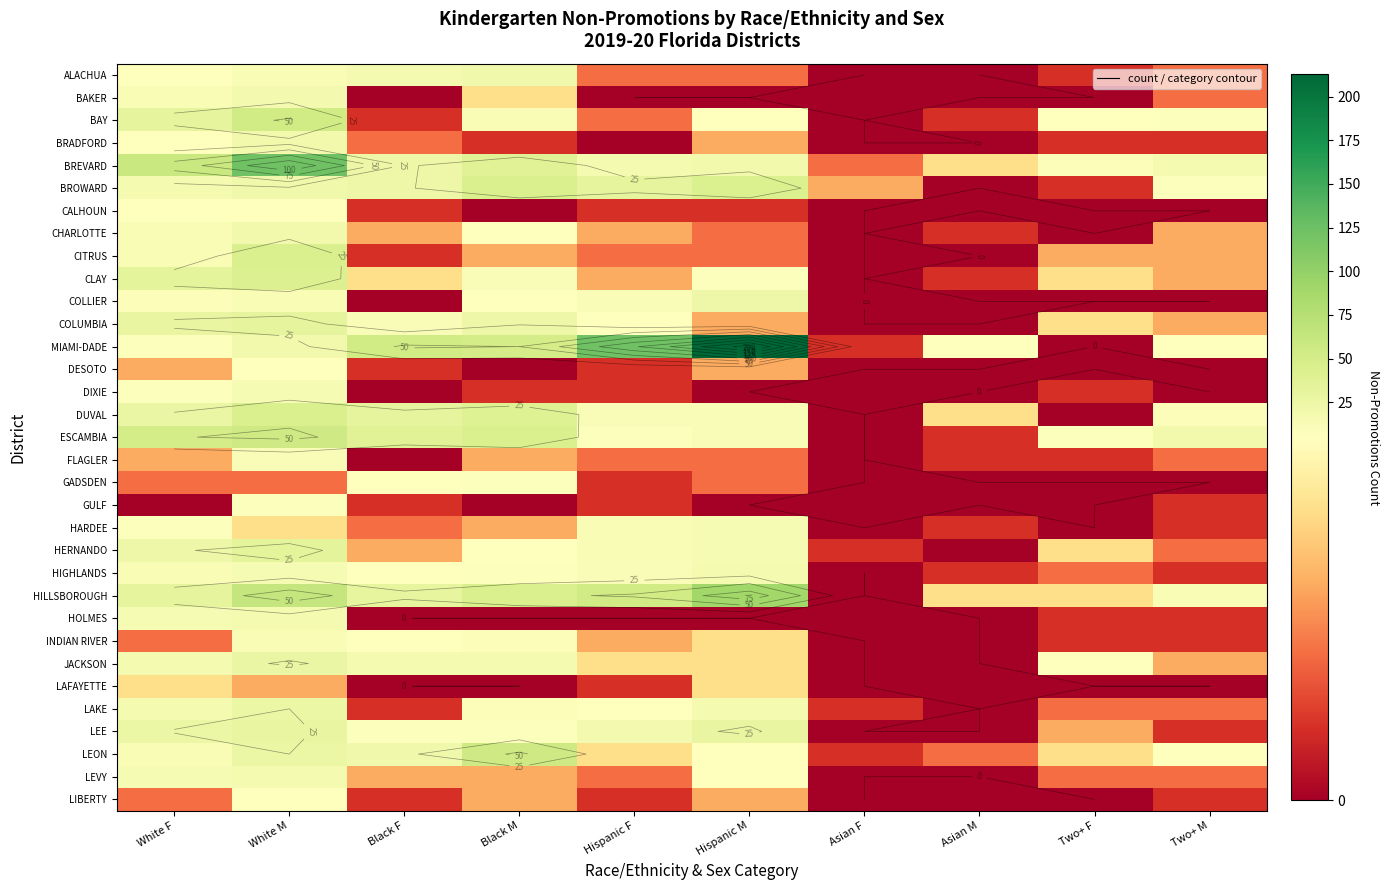

Which series has the widest spread of values?

MIAMI-DADE